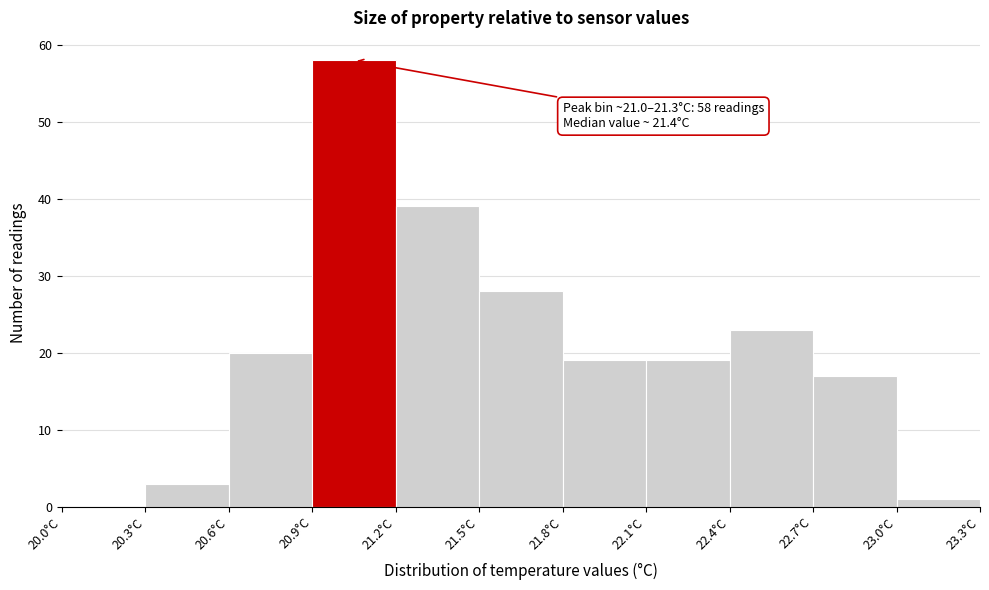

Which range on the x-axis has the tallest bar?

20.9 to 21.2